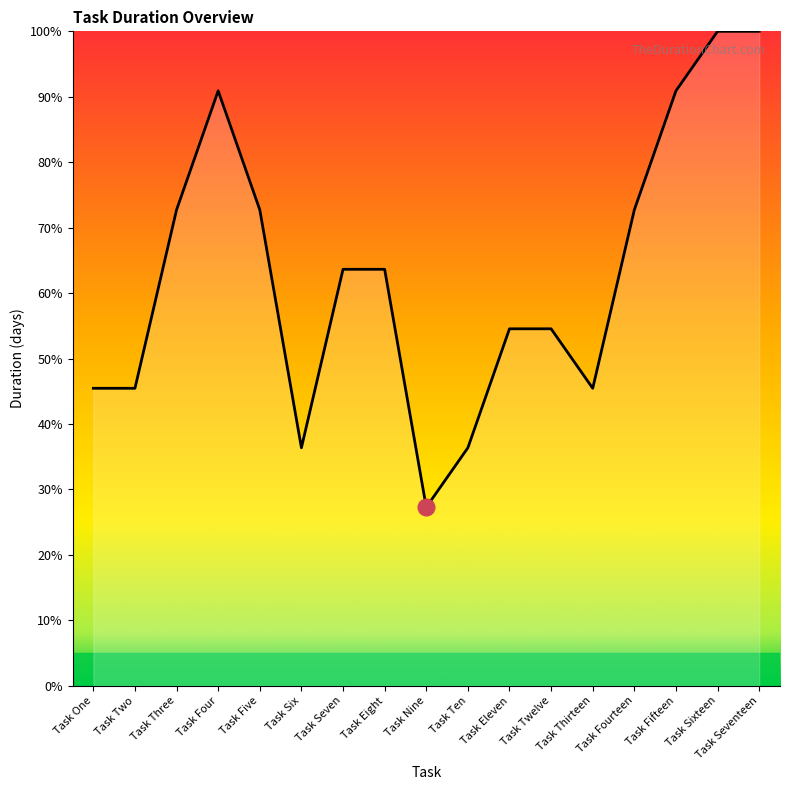

What position from the left is Task Sixteen?

16